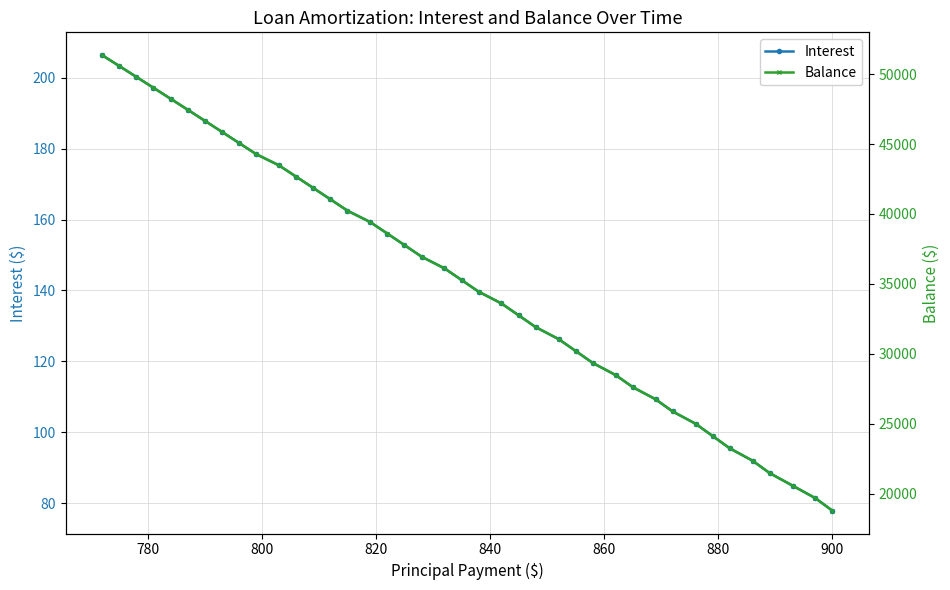

At how many categories does at least one series exceed 23612?

34